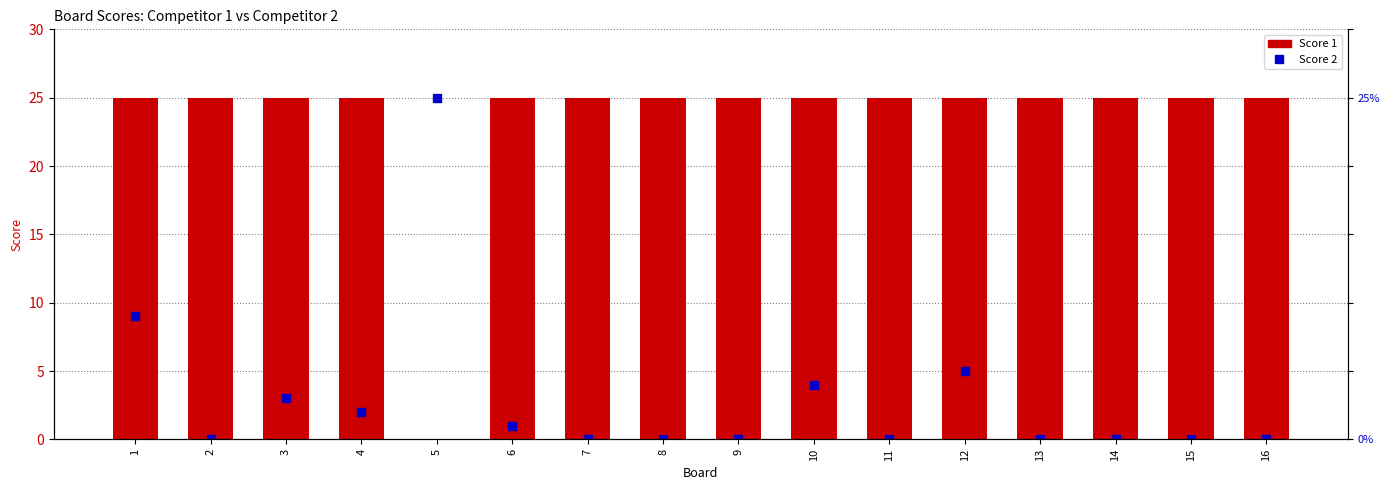

What is the change in value from 1 to 5?

-25